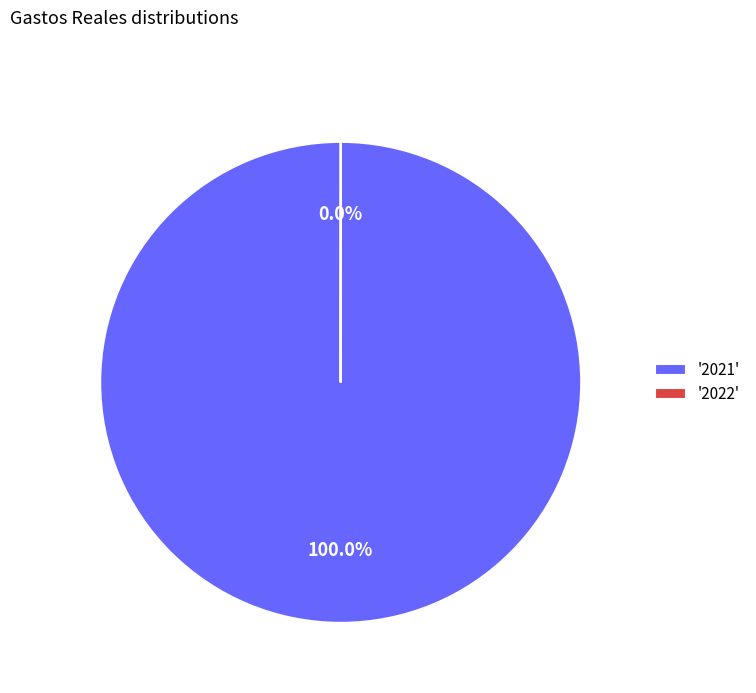

Which category accounts for the majority?

'2021'